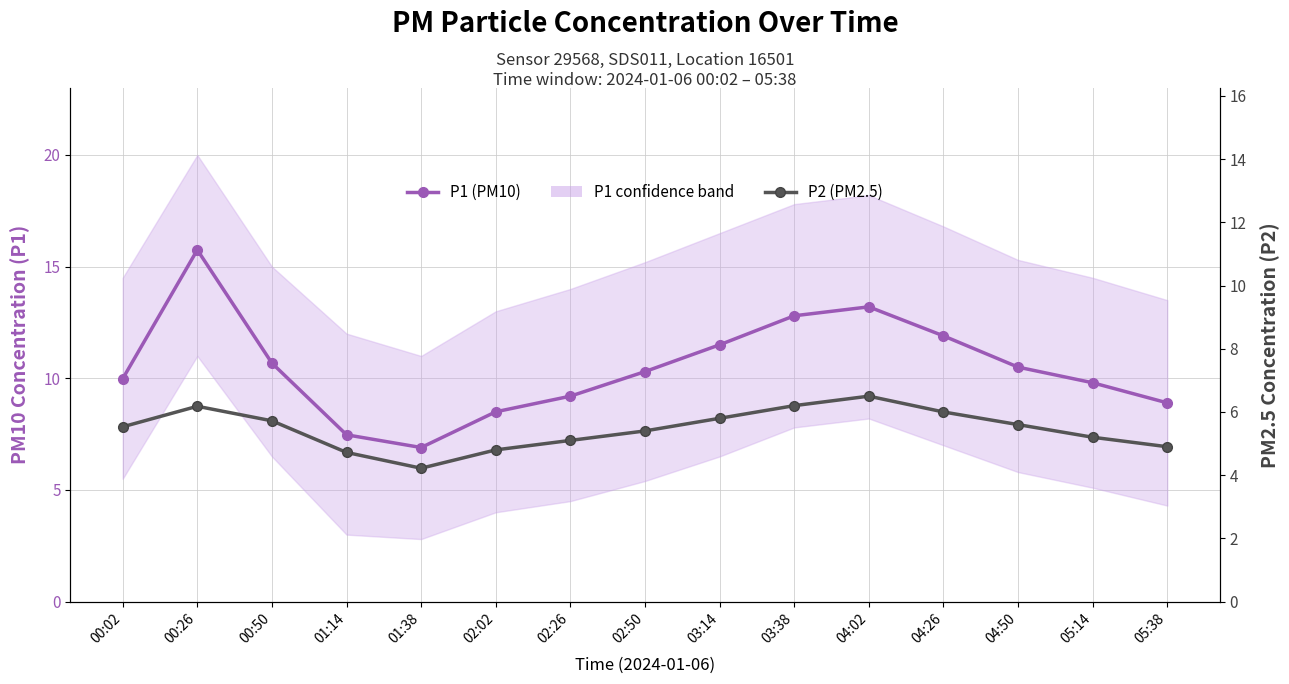

At which label is P2 (PM2.5) closest to 5?

02:26